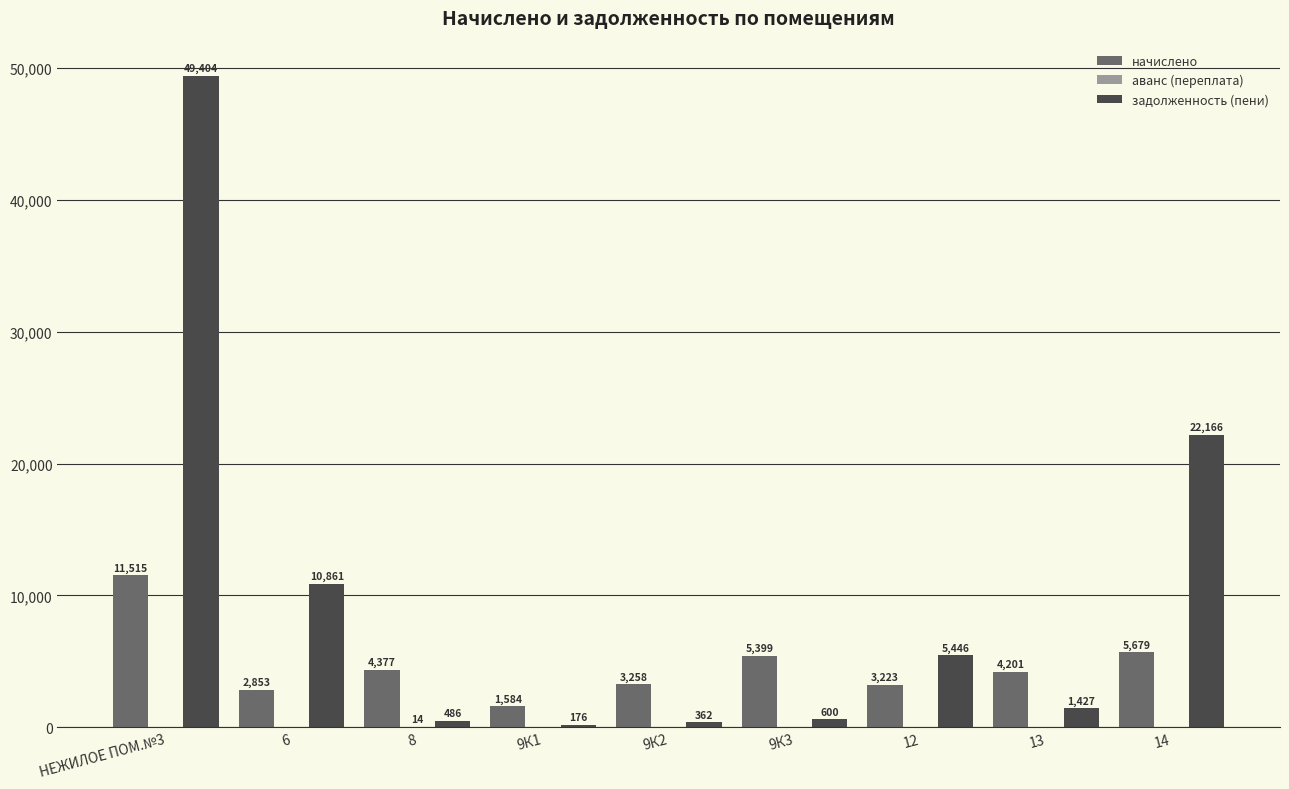

Count the number of data series in this chart.

3